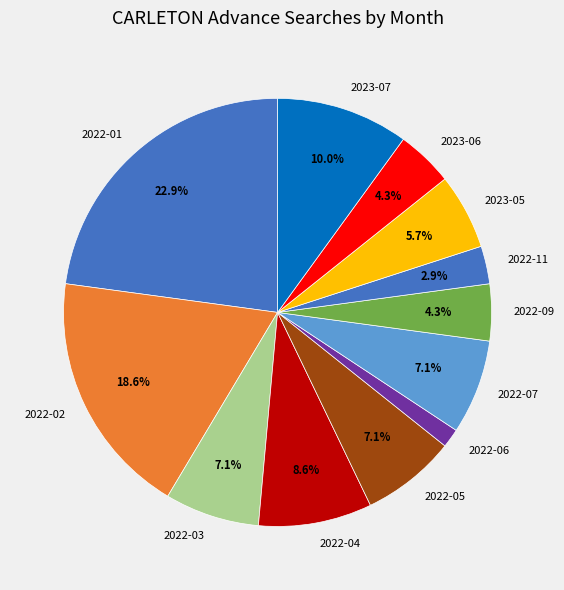

How much of the chart is everything except 2023-05?

94.3%